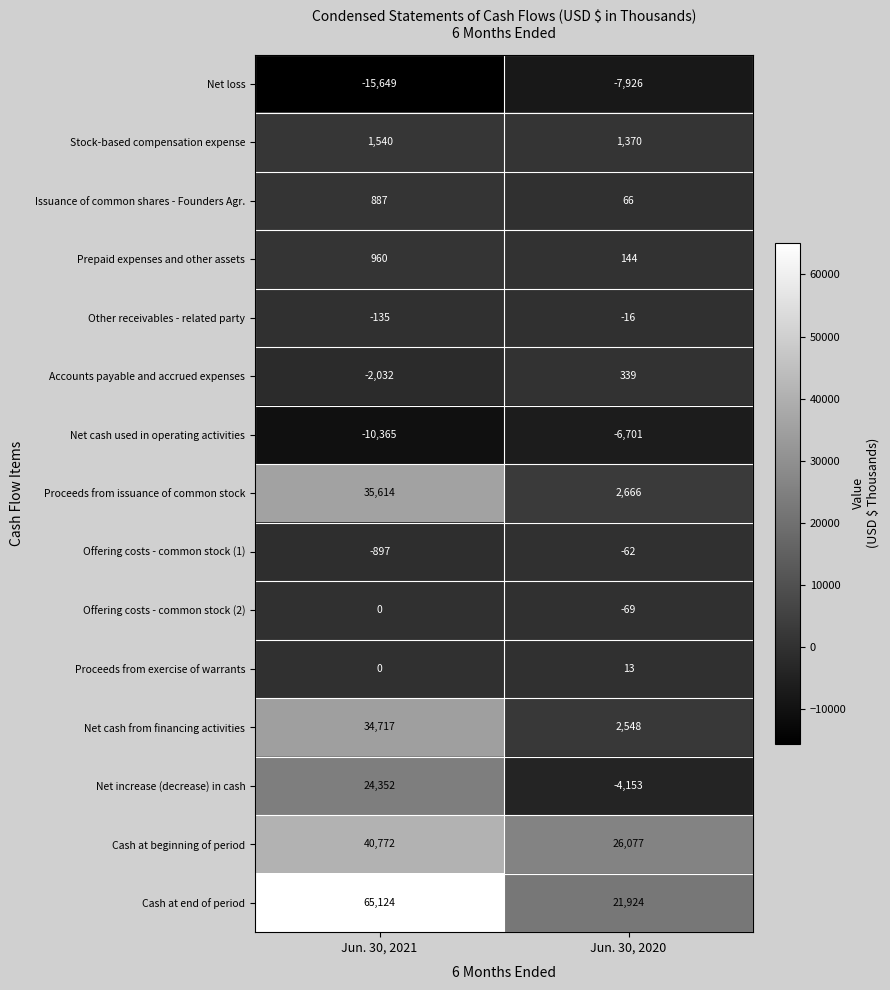

True or false: Offering costs - common stock (1) has a value of -897 at Jun. 30, 2021.

True